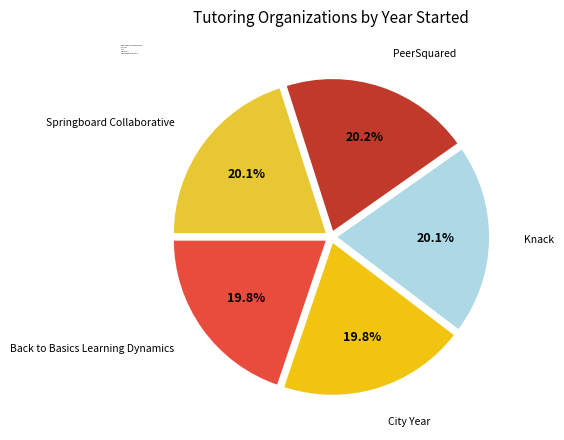

To the nearest percent, what portion does Back to Basics Learning Dynamics represent?

20%